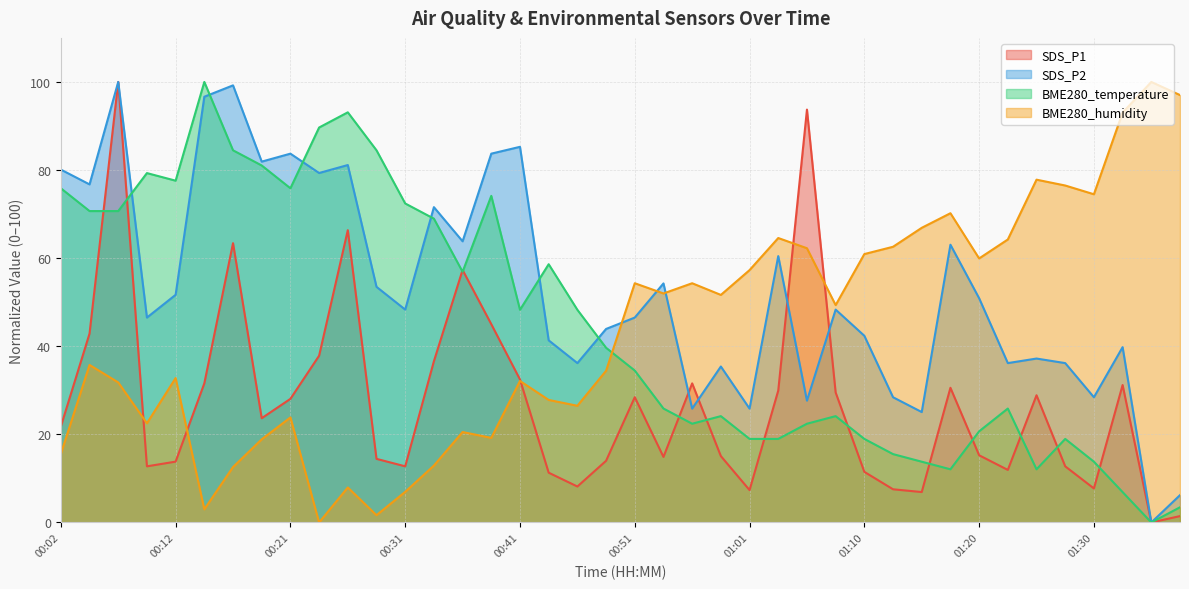

Reading left to right, list all the values displayed in this chart.

SDS_P1: 21.8	42.9	100.0	12.7	13.8	31.6	63.4	23.7	28.1	37.9	66.4	14.4	12.7	36.6	57.3	45.0	32.5	11.3	8.2	14.0	28.4	14.9	31.6	15.1	7.3	29.9	93.7	29.5	11.5	7.5	6.9	30.6	15.3	11.9	28.9	12.7	7.7	31.2	0.0	1.4
SDS_P2: 80.1	76.7	100.0	46.5	51.7	96.6	99.2	81.9	83.7	79.3	81.1	53.5	48.3	71.6	63.8	83.7	85.3	41.3	36.2	43.9	46.5	54.3	25.8	35.4	25.8	60.5	27.6	48.3	42.4	28.4	25.1	63.0	50.9	36.2	37.2	36.2	28.4	39.8	0.0	6.2
BME280_temperature: 75.9	70.7	70.7	79.3	77.6	100.0	84.5	81.0	75.9	89.7	93.1	84.5	72.4	69.0	56.9	74.1	48.3	58.6	48.3	39.7	34.5	25.9	22.4	24.1	19.0	19.0	22.4	24.1	19.0	15.5	13.8	12.1	20.7	25.9	12.1	19.0	13.8	6.9	0.0	3.4
BME280_humidity: 15.6	35.8	31.8	22.5	32.8	3.0	12.6	18.9	23.8	0.0	7.9	1.7	7.0	12.9	20.5	19.2	32.1	27.8	26.5	34.4	54.3	52.0	54.3	51.7	57.3	64.6	62.3	49.3	60.9	62.6	66.9	70.2	59.9	64.2	77.8	76.5	74.5	93.0	100.0	97.0